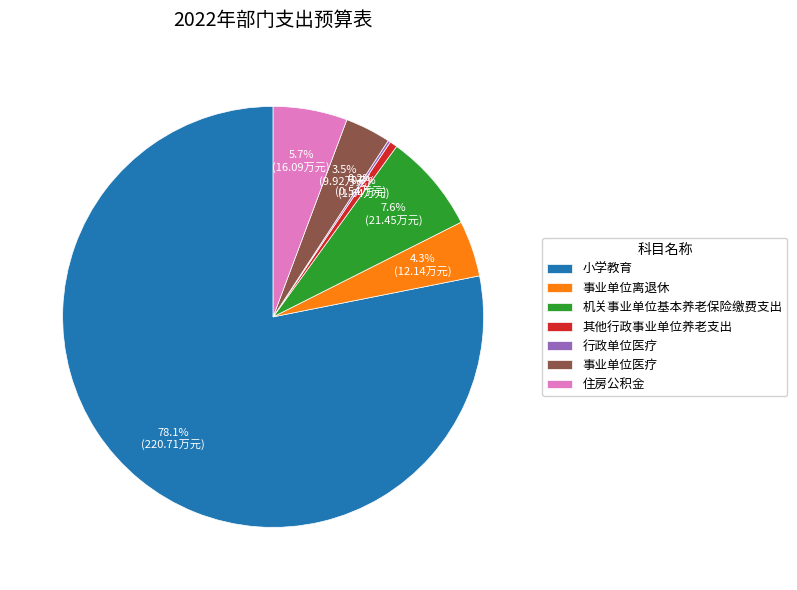

Does 事业单位离退休 account for over 50% of the chart?

No